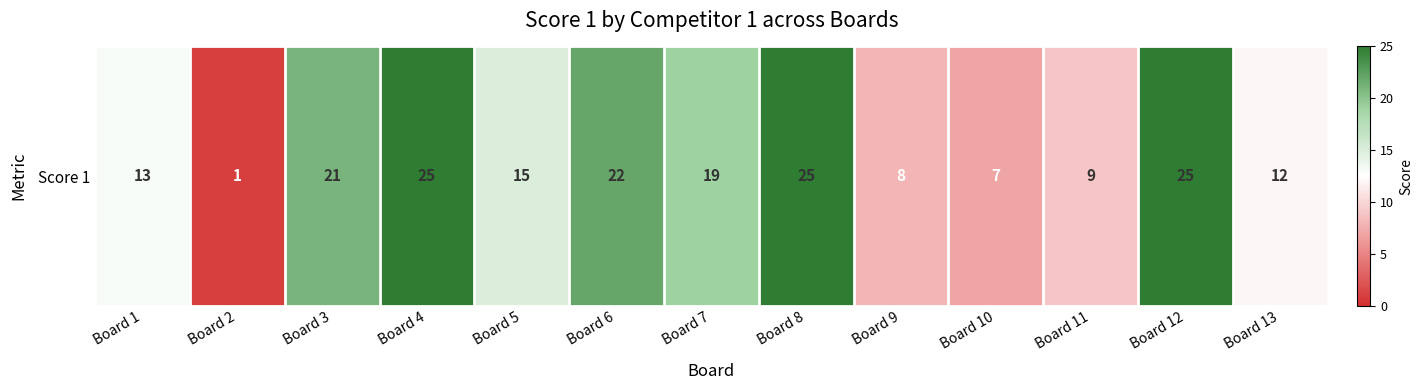

Is it true that the value at Board 11 is 13?

False